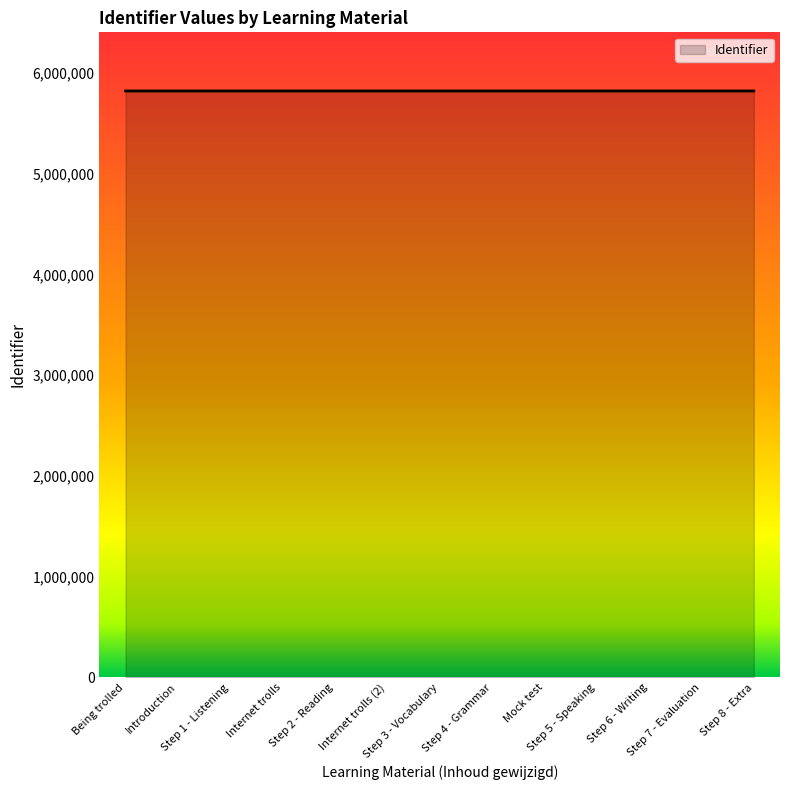

How many categories are shown in the chart?

13